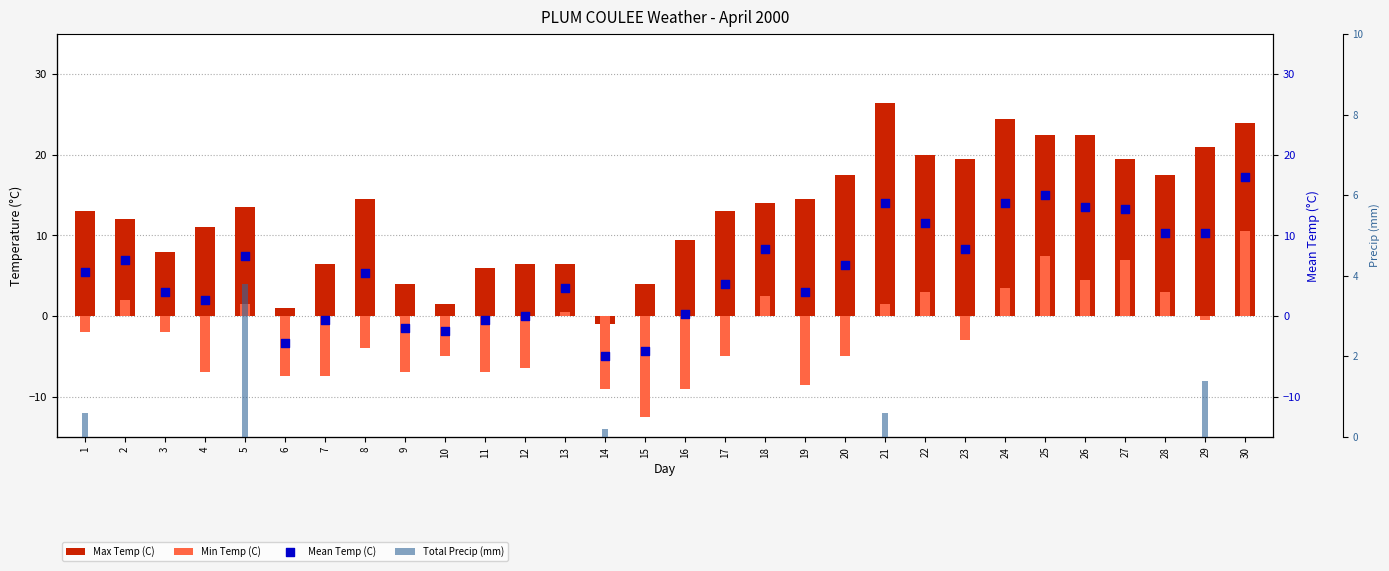

At which category is the sum across all series the highest?

30